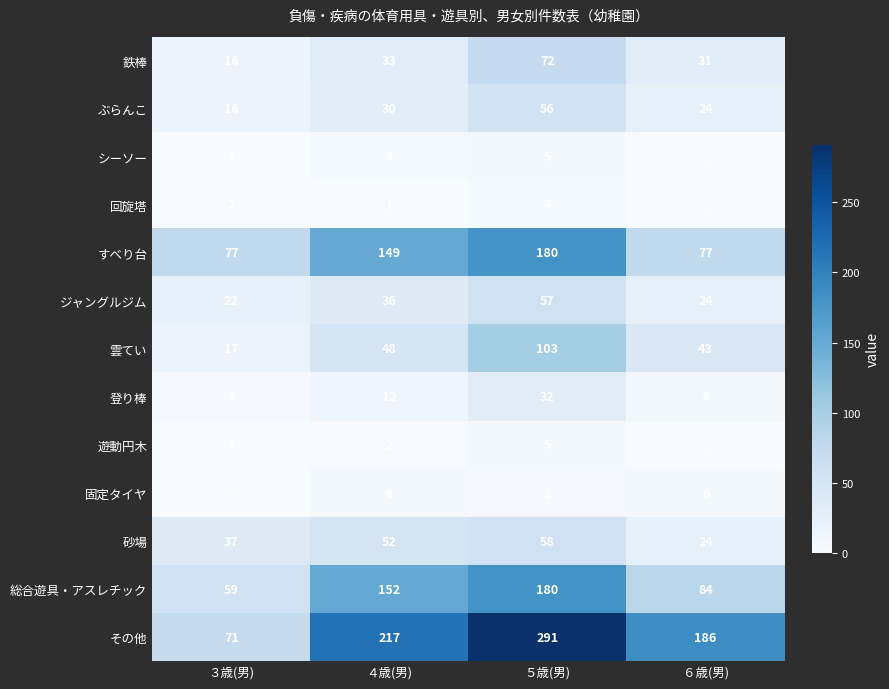

List the labels in order of 砂場 value, smallest first.

６歳(男), ３歳(男), ４歳(男), ５歳(男)